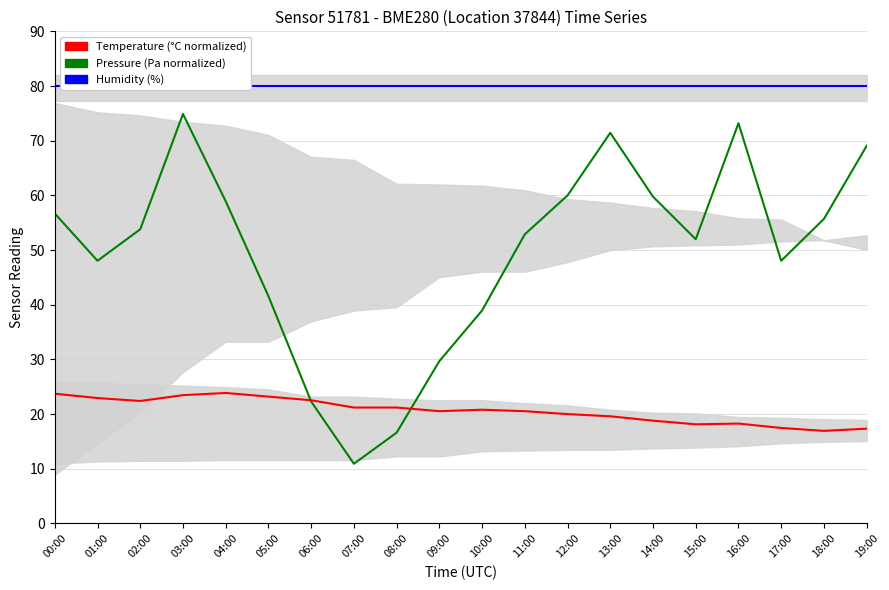

How many lines are shown in the chart?

3